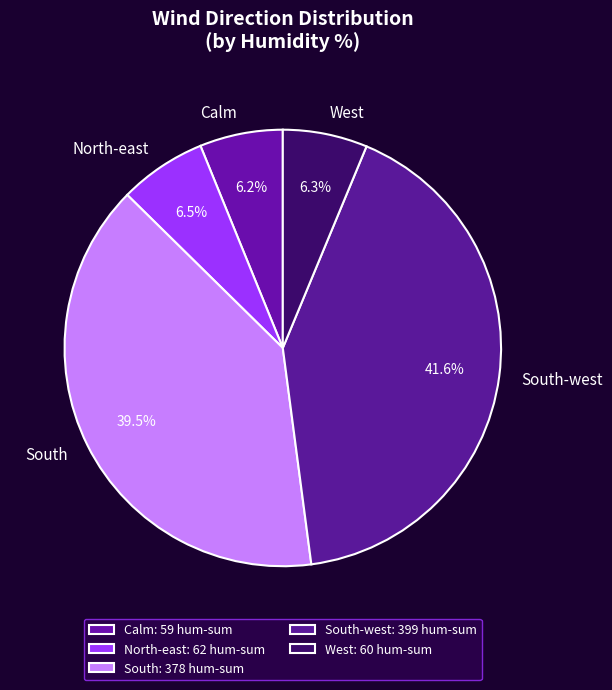

To the nearest percent, what is the difference between the largest and smallest slice percentages?

35%